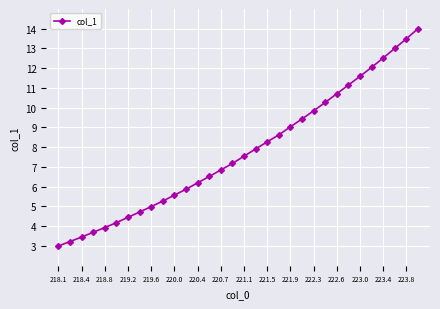

What is the average value?

7.8